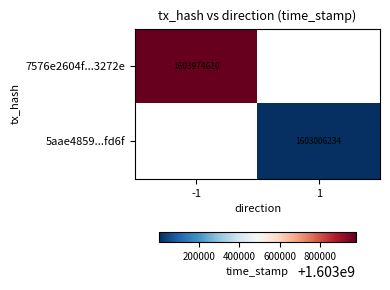

True or false: 7576e2604f...3272e has a value of 2604170661 at -1.

False